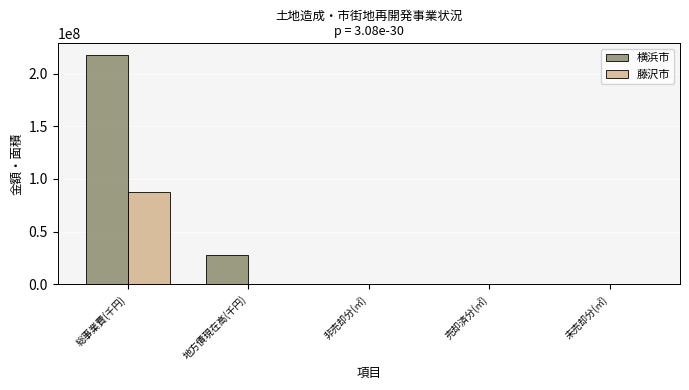

What is the maximum value shown in the chart?

217835000